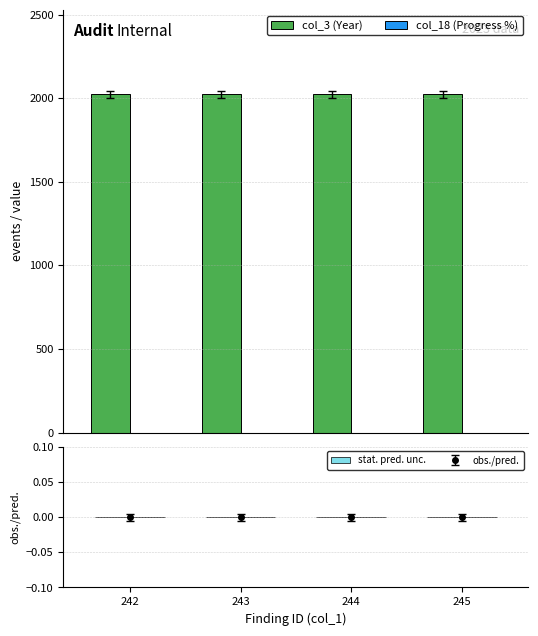

Which category has the lowest value across all series?

242